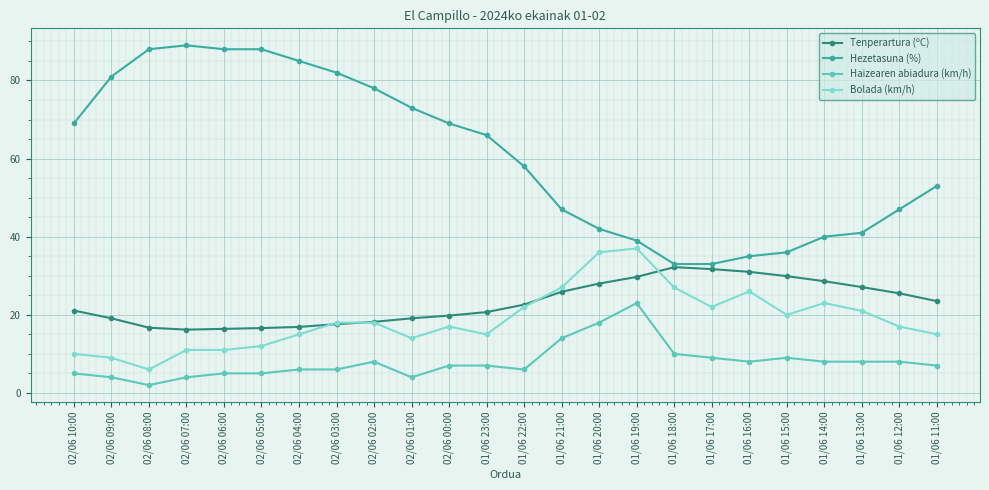

List the series in order of their peak value, highest first.

Hezetasuna (%), Bolada (km/h), Tenperartura (ºC), Haizearen abiadura (km/h)